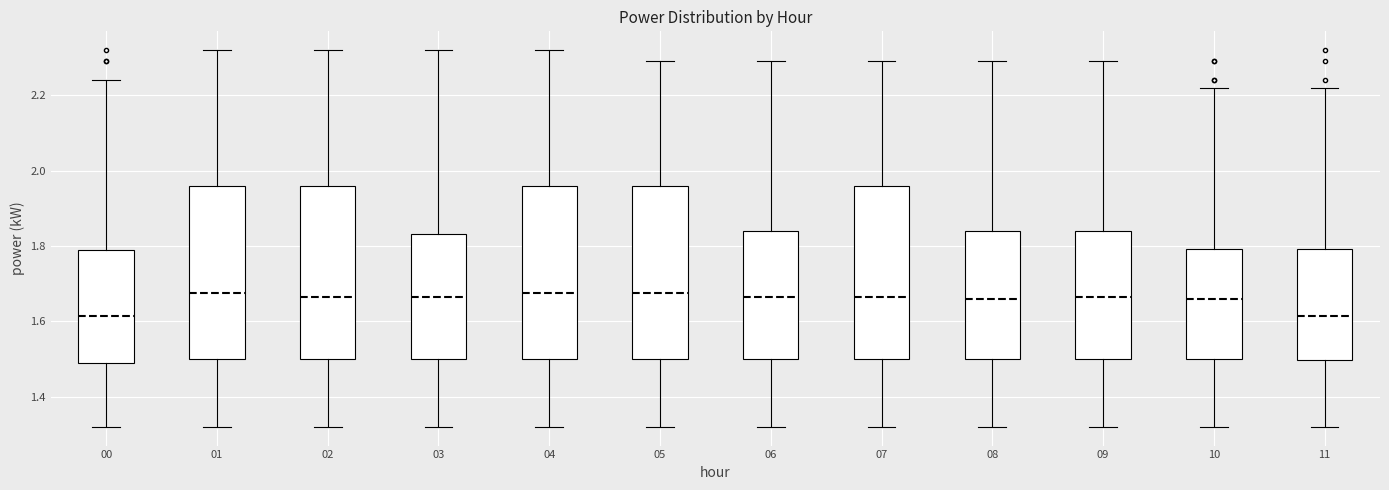

Reading left to right, read every box against the y-axis: the position of its median line, the range the box covers, and the ends of its whiskers. The values are not printed on the chart, so give them approximately, as read against the axis.

00: median 1.62, box 1.50 to 1.80, whiskers 1.32 to 2.24
01: median 1.68, box 1.50 to 1.96, whiskers 1.32 to 2.32
02: median 1.66, box 1.50 to 1.96, whiskers 1.32 to 2.32
03: median 1.66, box 1.50 to 1.84, whiskers 1.32 to 2.32
04: median 1.68, box 1.50 to 1.96, whiskers 1.32 to 2.32
05: median 1.68, box 1.50 to 1.96, whiskers 1.32 to 2.30
06: median 1.66, box 1.50 to 1.84, whiskers 1.32 to 2.30
07: median 1.66, box 1.50 to 1.96, whiskers 1.32 to 2.30
08: median 1.66, box 1.50 to 1.84, whiskers 1.32 to 2.30
09: median 1.66, box 1.50 to 1.84, whiskers 1.32 to 2.30
10: median 1.66, box 1.50 to 1.80, whiskers 1.32 to 2.22
11: median 1.62, box 1.50 to 1.80, whiskers 1.32 to 2.22